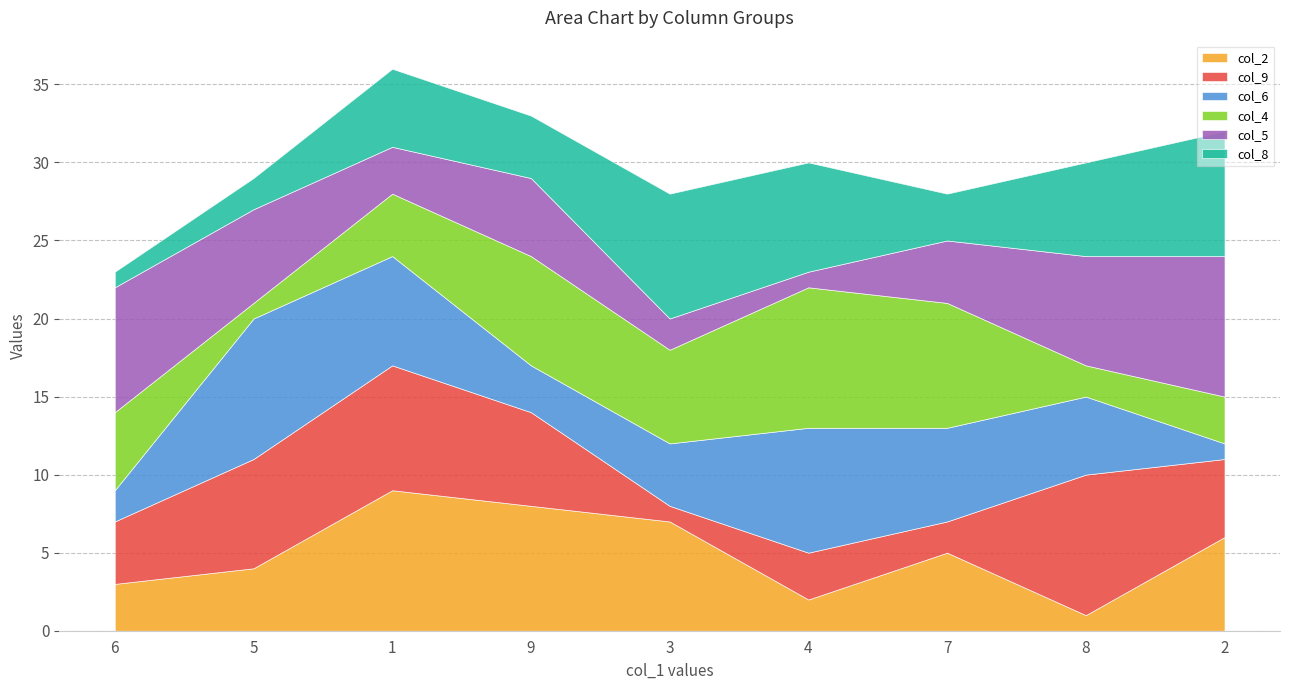

Which label corresponds to the smallest value in the chart?

8